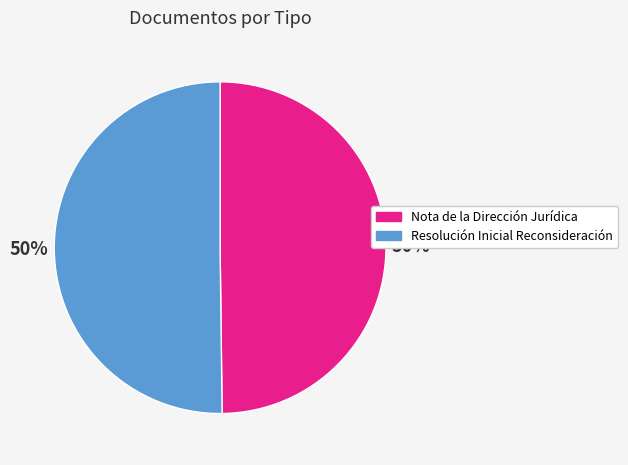

How many slices are in this pie chart?

2